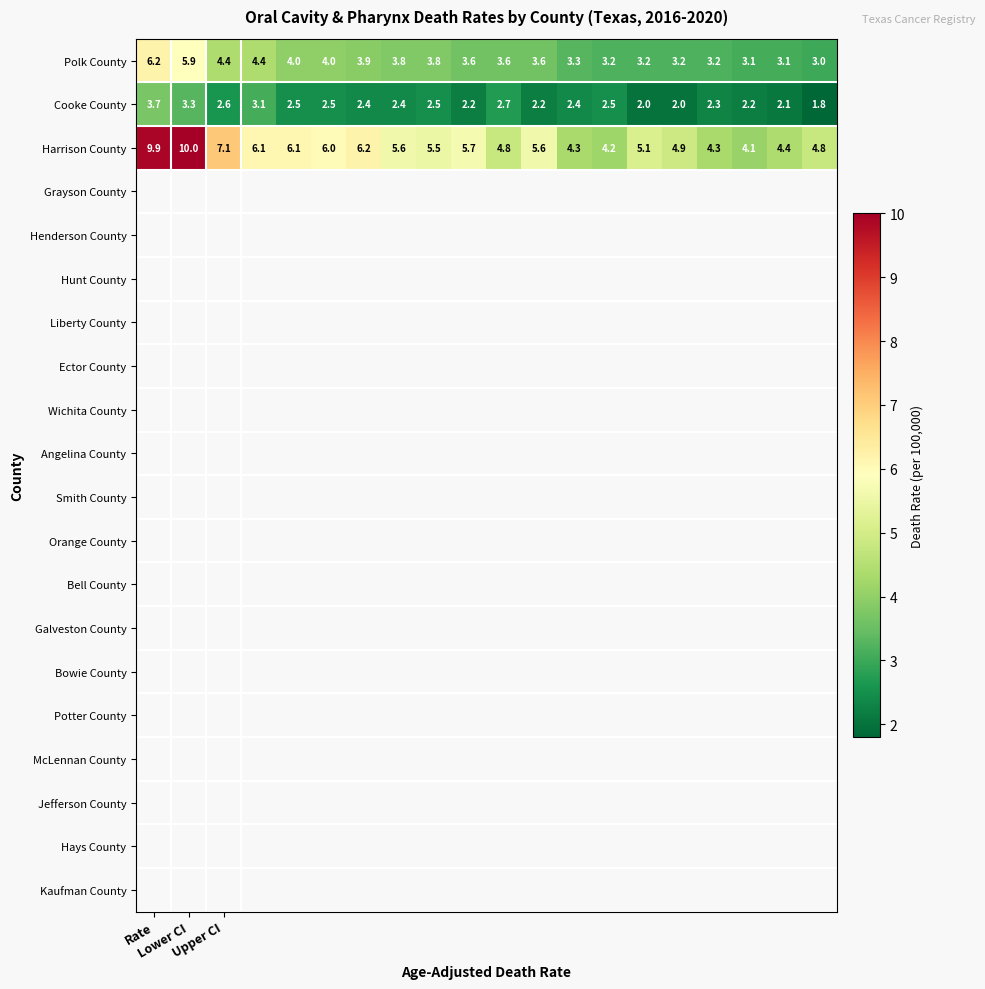

Rank the series by their average value, from lowest to highest.

Cooke County, Polk County, Harrison County